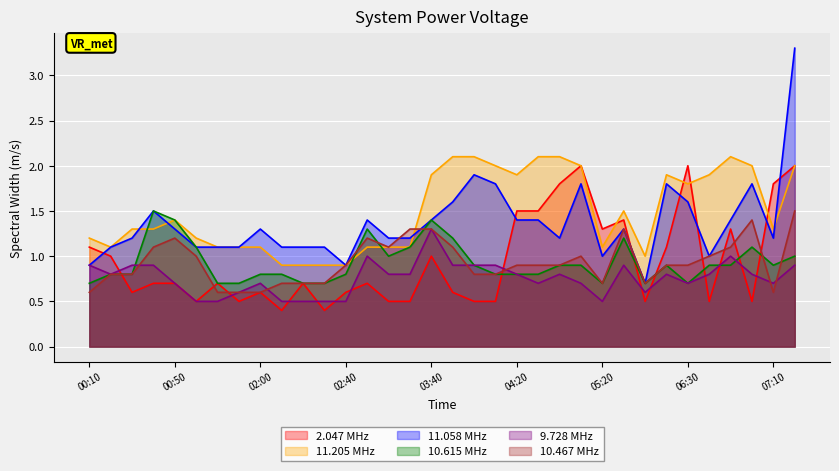

What position from the right is 04:00?

16